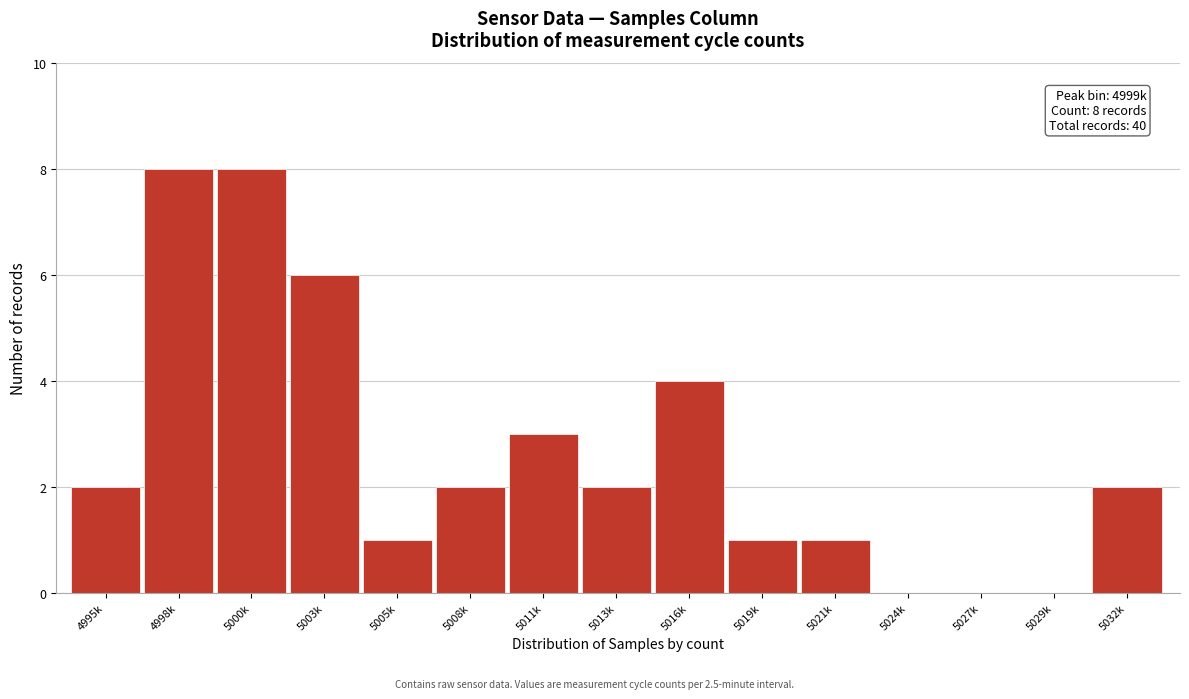

Reading left to right, list all the values displayed in this chart.

4995k=2	4998k=8	5000k=8	5003k=6	5005k=1	5008k=2	5011k=3	5013k=2	5016k=4	5019k=1	5021k=1	5024k=0	5027k=0	5029k=0	5032k=2